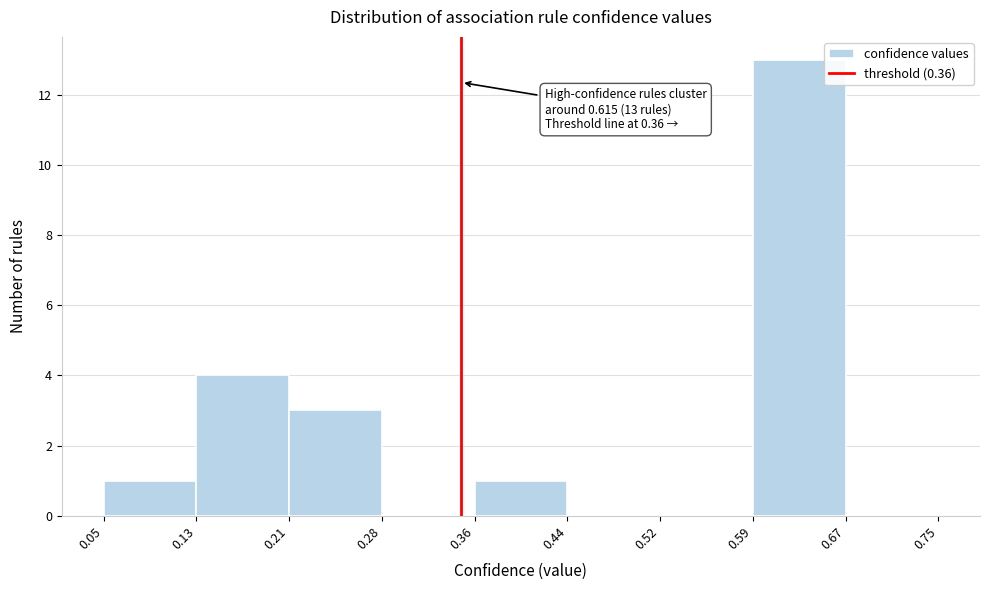

Over which range of the x-axis is the bar tallest?

0.59 to 0.67